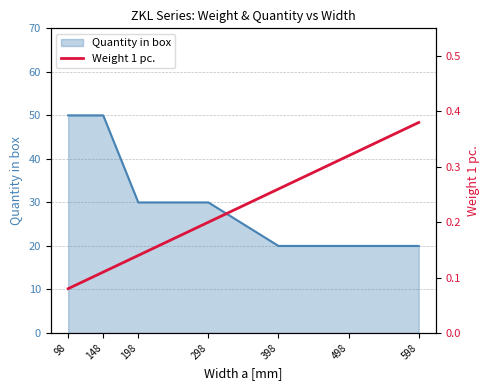

Reading left to right, extract all data points from this chart.

98=0.1	148=0.1	198=0.1	298=0.2	398=0.3	498=0.3	598=0.4